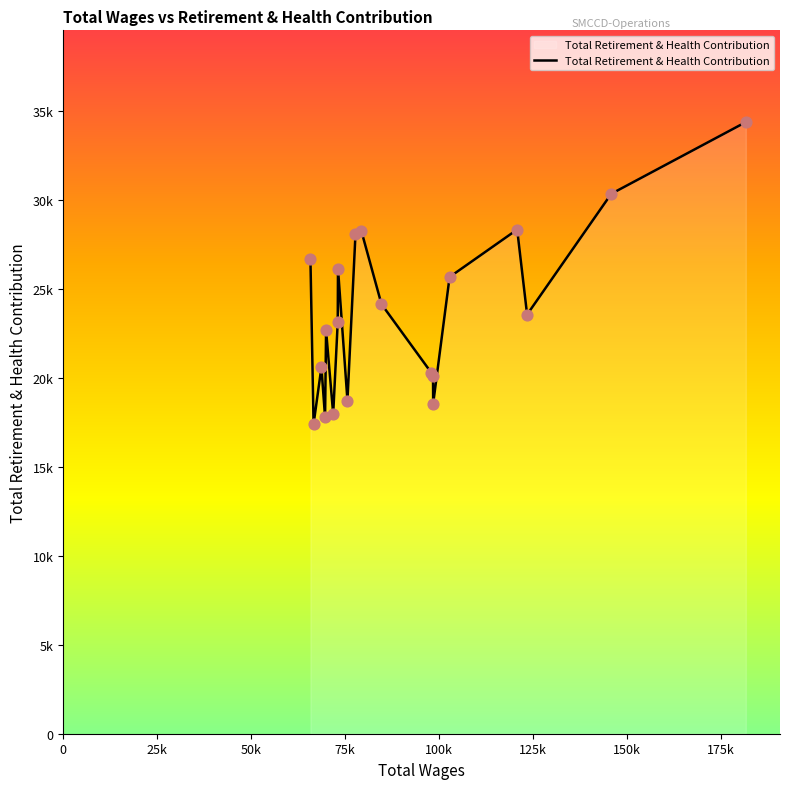

Is this an area chart (filled region under the line)?

Yes